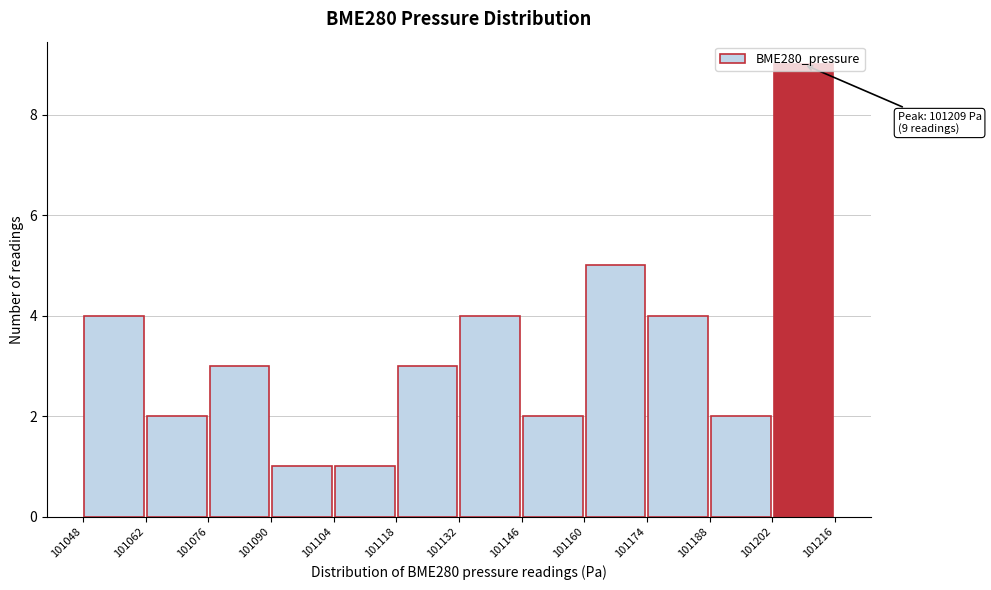

Over which range of the x-axis is the bar tallest?

101202 to 101216